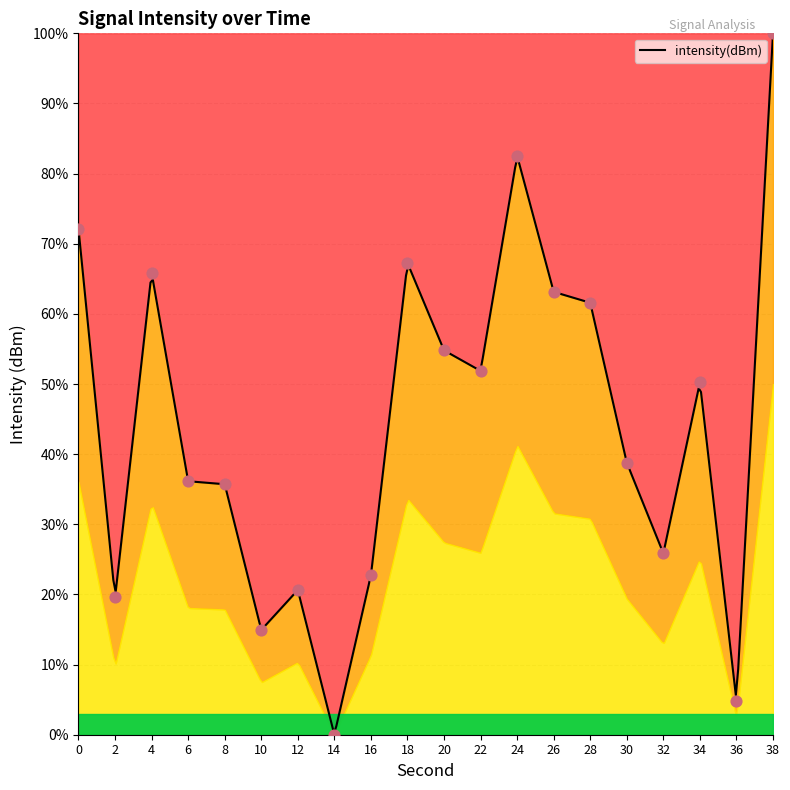

What is the change in value from 0 to 2?

-52.6